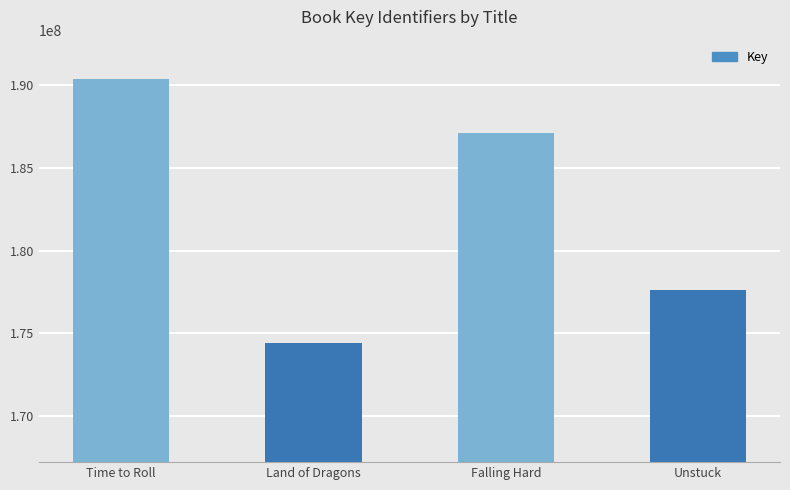

Approximately how many times larger is the value at Time to Roll compared to Land of Dragons?

1.1